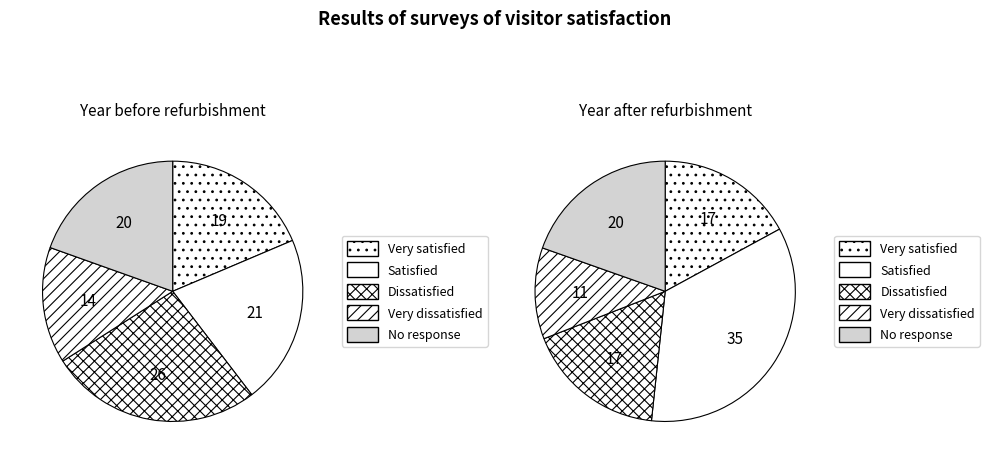

Is there any slice that represents more than half of the pie?

No